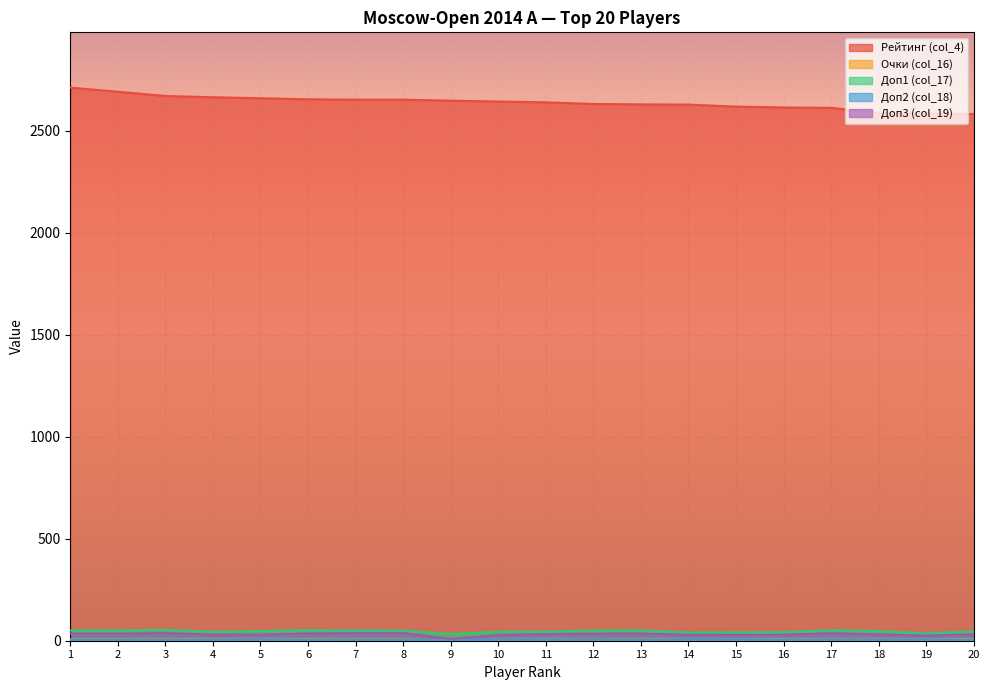

What are all the series names shown in the legend?

Рейтинг (col_4), Очки (col_16), Доп1 (col_17), Доп2 (col_18), Доп3 (col_19)